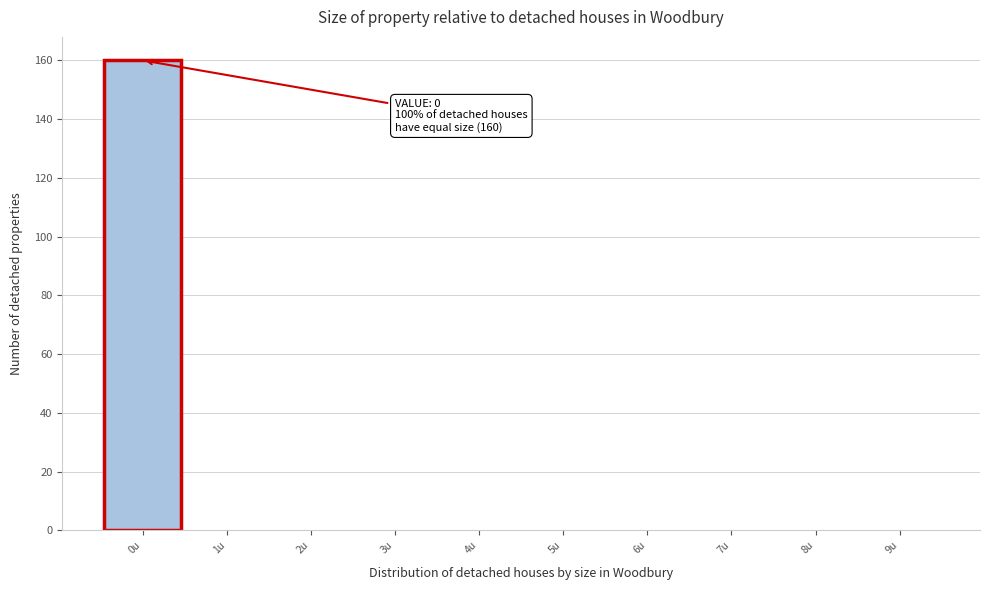

Over which range of the x-axis is the bar tallest?

-0.5 to 0.5